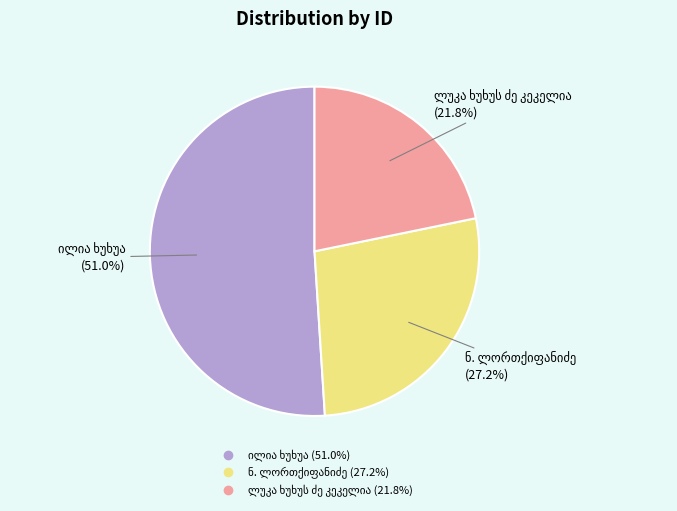

Does any single category account for the majority?

Yes